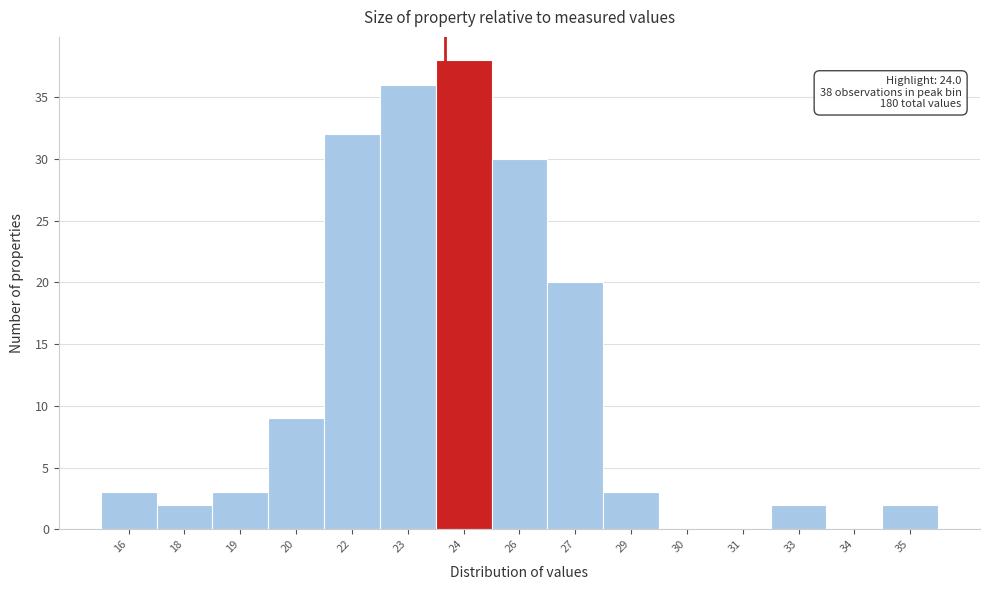

Reading left to right, transcribe all the data shown in this chart.

16=3	18=2	19=3	20=9	22=32	23=36	24=38	26=30	27=20	29=3	30=0	31=0	33=2	34=0	35=2